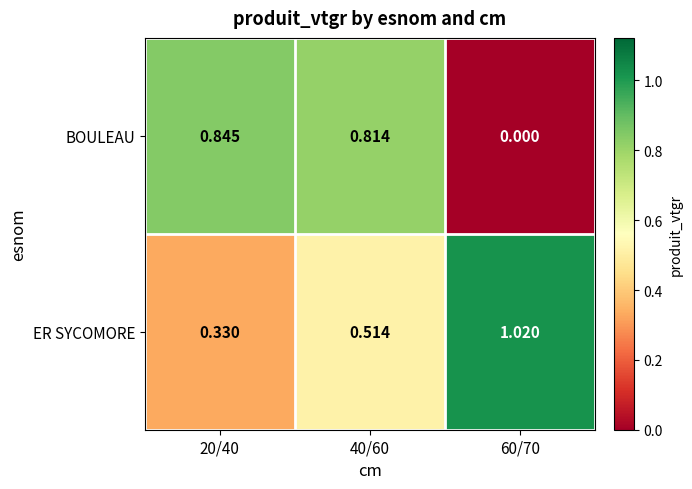

Is the value of BOULEAU at 40/60 greater than the value of ER SYCOMORE at 20/40?

Yes